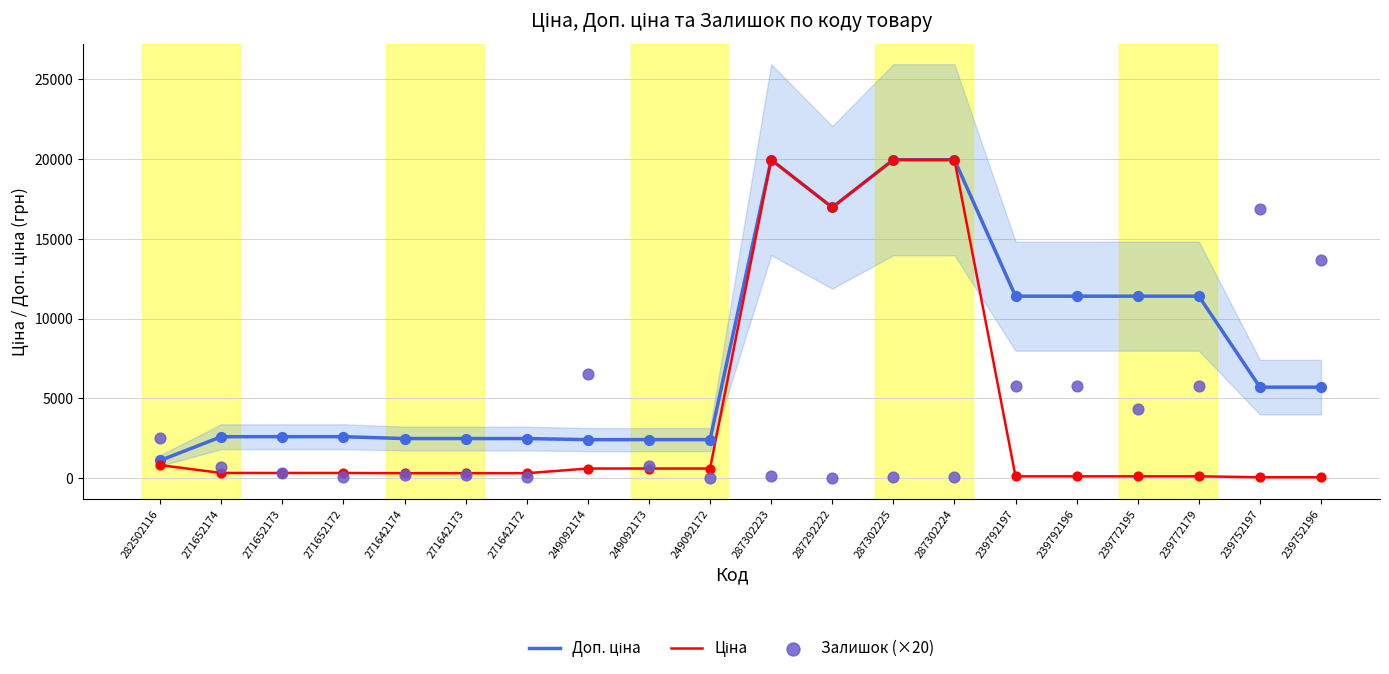

At how many categories does at least one series exceed 5134?

11